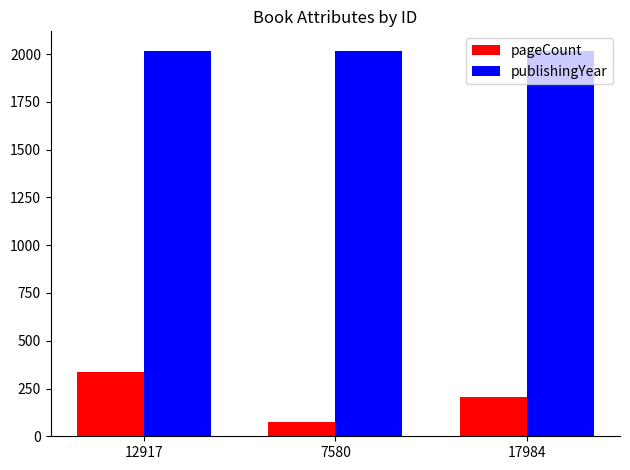

What is the label of the 2nd bar from the right?

7580